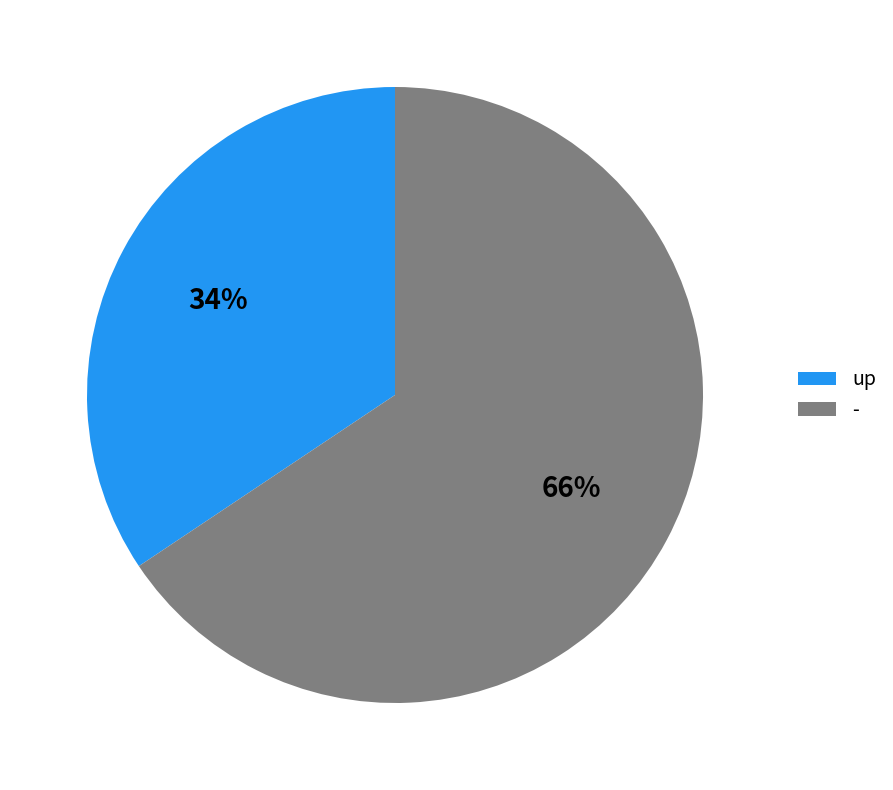

What percentage is the - slice, to the nearest percent?

66%